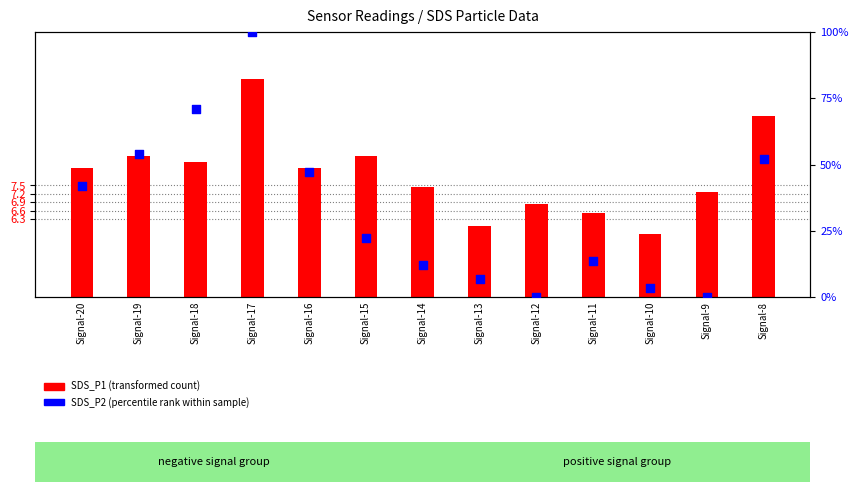

At which category is the sum across all series the highest?

Signal-17